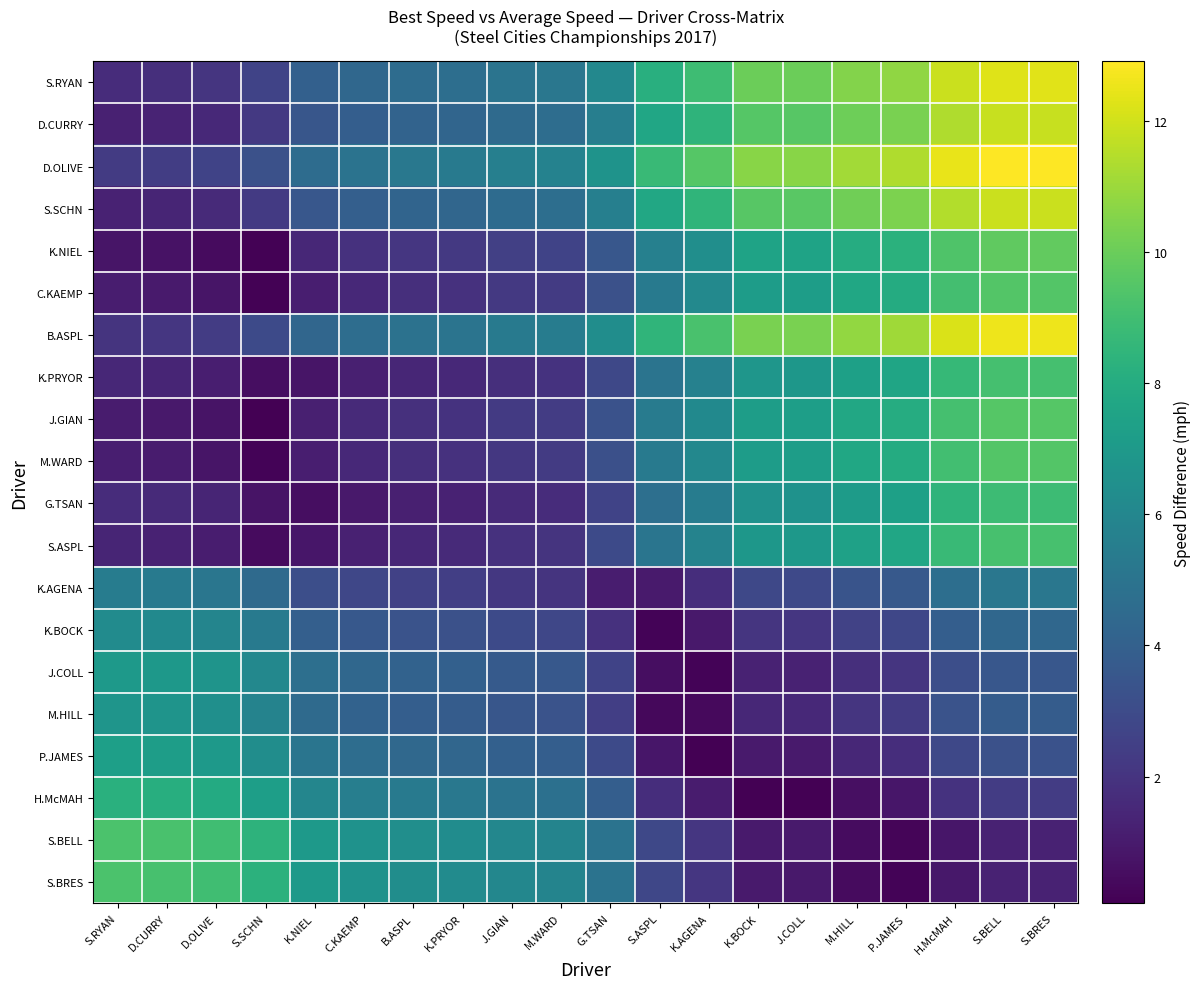

List the series in order of their peak value, lowest first.

K.AGENA, K.BOCK, M.HILL, J.COLL, P.JAMES, H.McMAH, G.TSAN, K.PRYOR, S.ASPL, S.BRES, S.BELL, M.WARD, C.KAEMP, J.GIAN, K.NIEL, D.CURRY, S.SCHN, S.RYAN, B.ASPL, D.OLIVE